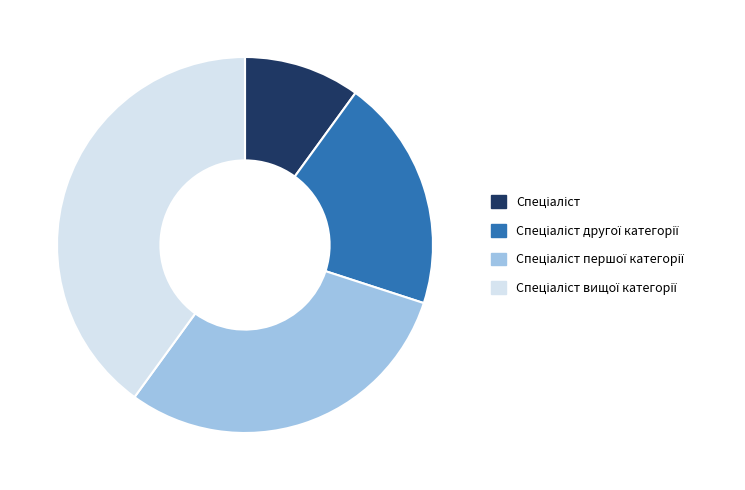

Does any single category account for the majority?

No